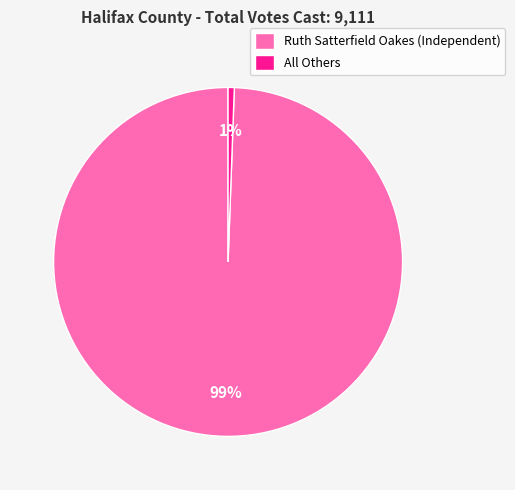

Which category accounts for the majority?

Ruth Satterfield Oakes (Independent)